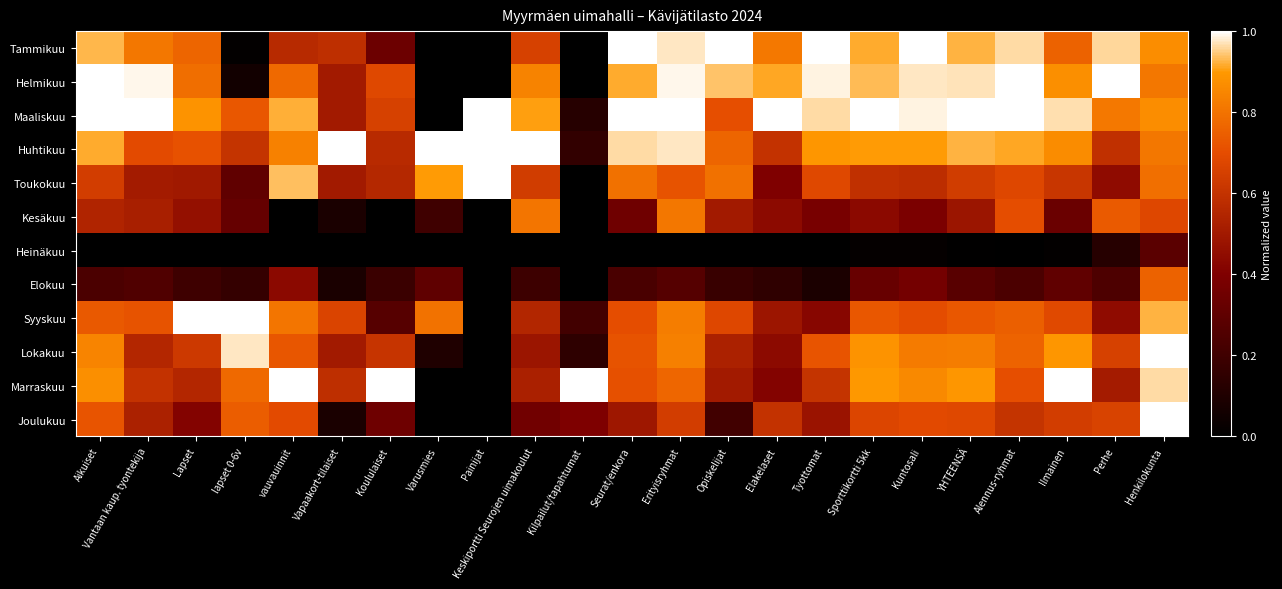

At how many categories does at least one series exceed 0?

23